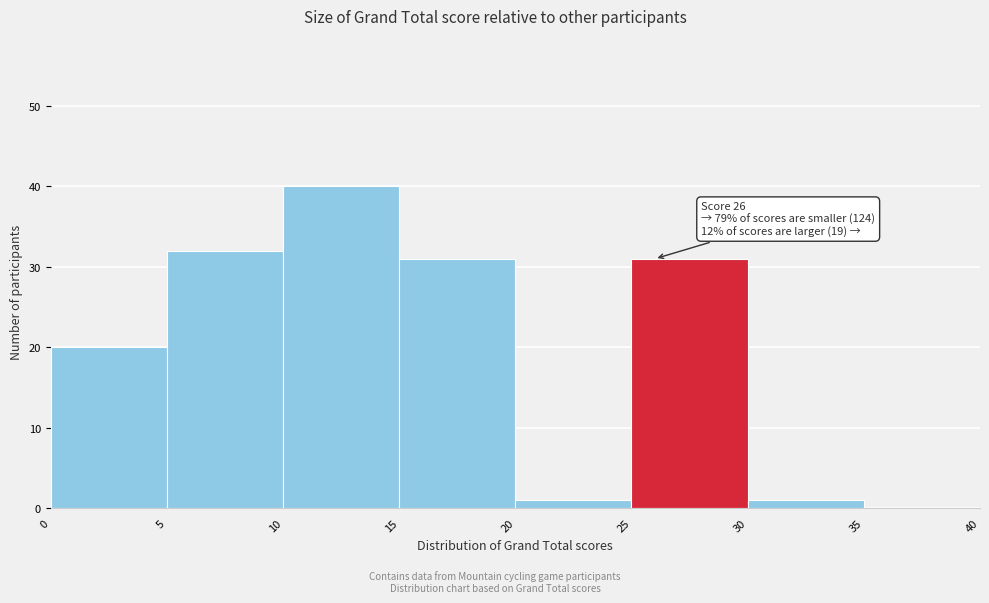

Over which range of the x-axis is the bar tallest?

10 to 15